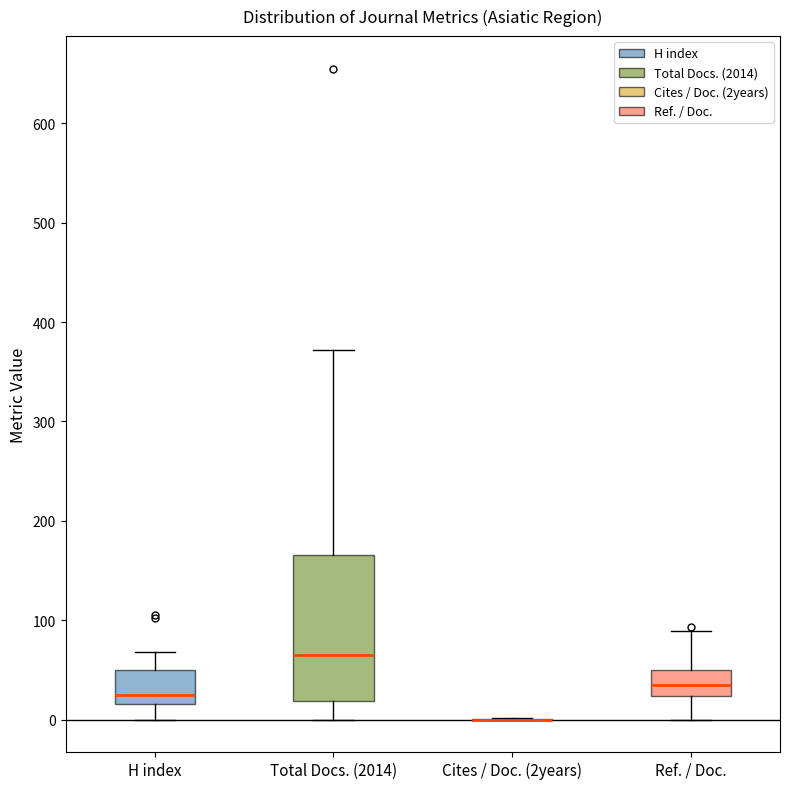

Reading left to right, read every box against the y-axis: the position of its median line, the range the box covers, and the ends of its whiskers. The values are not printed on the chart, so give them approximately, as read against the axis.

H index: median 30, box 20 to 50, whiskers 0 to 70
Total Docs. (2014): median 70, box 20 to 170, whiskers 0 to 370
Cites / Doc. (2years): box collapsed to a line at 0, whiskers 0 to 0
Ref. / Doc.: median 40, box 20 to 50, whiskers 0 to 90